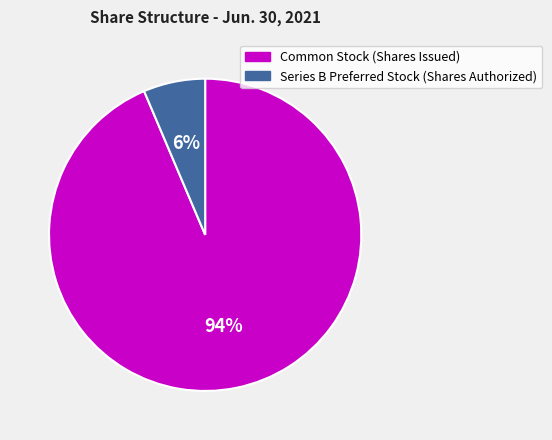

Rank the categories by value from lowest to highest.

Series B Preferred Stock (Shares Authorized), Common Stock (Shares Issued)